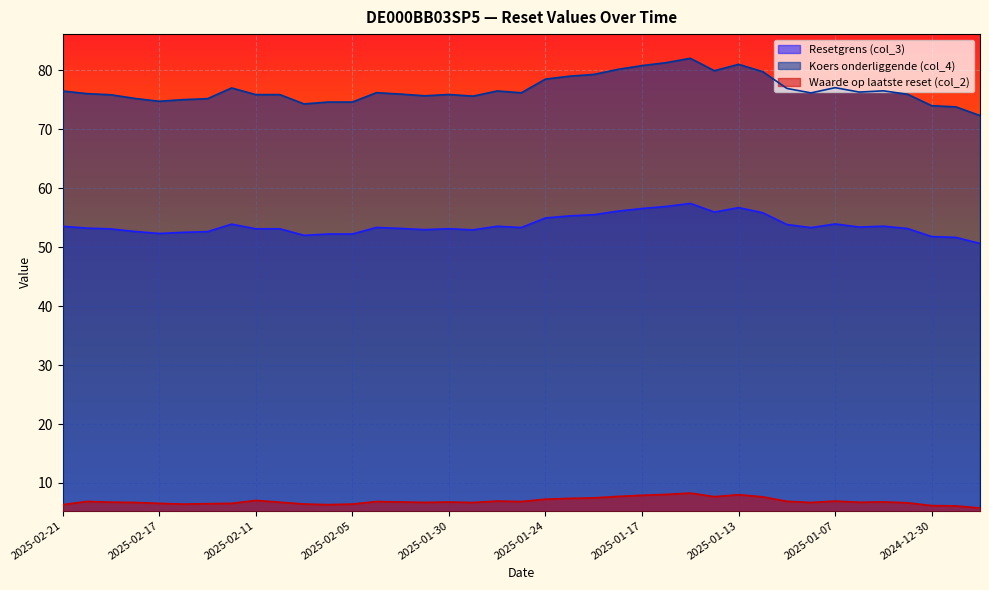

At which category is the sum across all series the highest?

2025-01-15